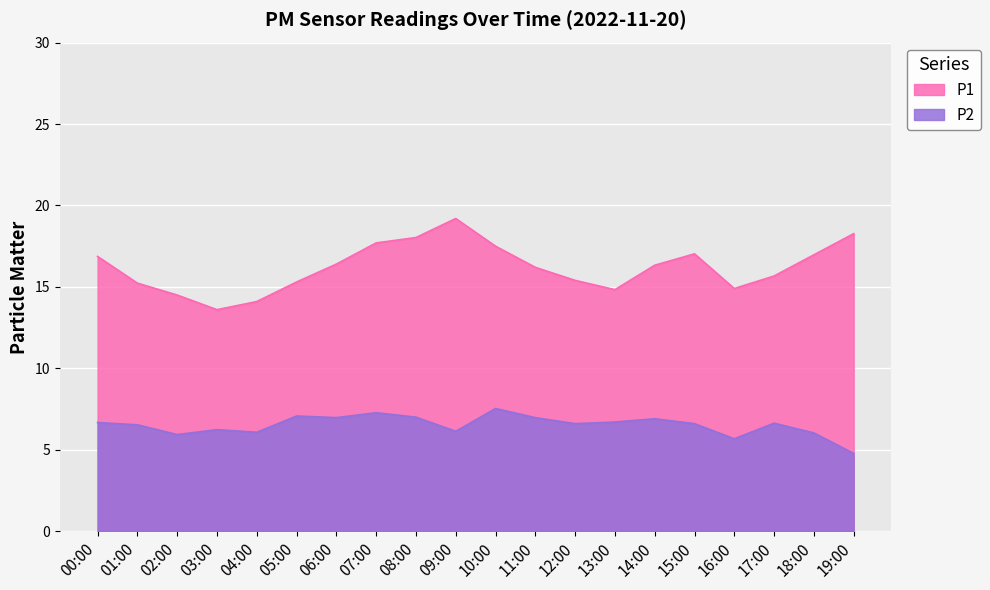

How many interior local valleys does the P1 series have?

3